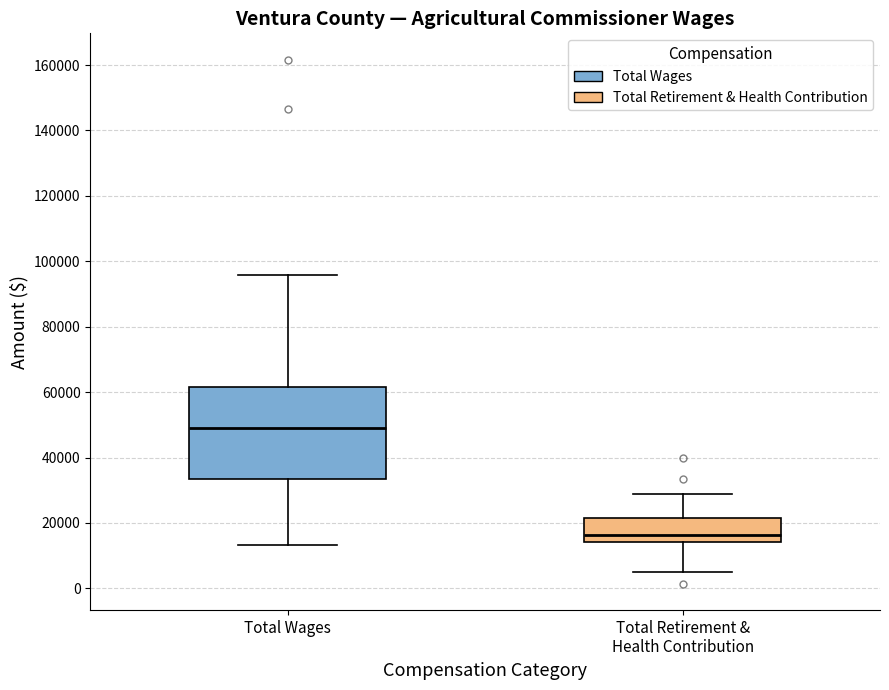

Reading left to right, read every box against the y-axis: the position of its median line, the range the box covers, and the ends of its whiskers. The values are not printed on the chart, so give them approximately, as read against the axis.

Total Wages: median 48000, box 34000 to 62000, whiskers 14000 to 96000
Total Retirement & Health Contribution: median 16000, box 14000 to 22000, whiskers 6000 to 28000